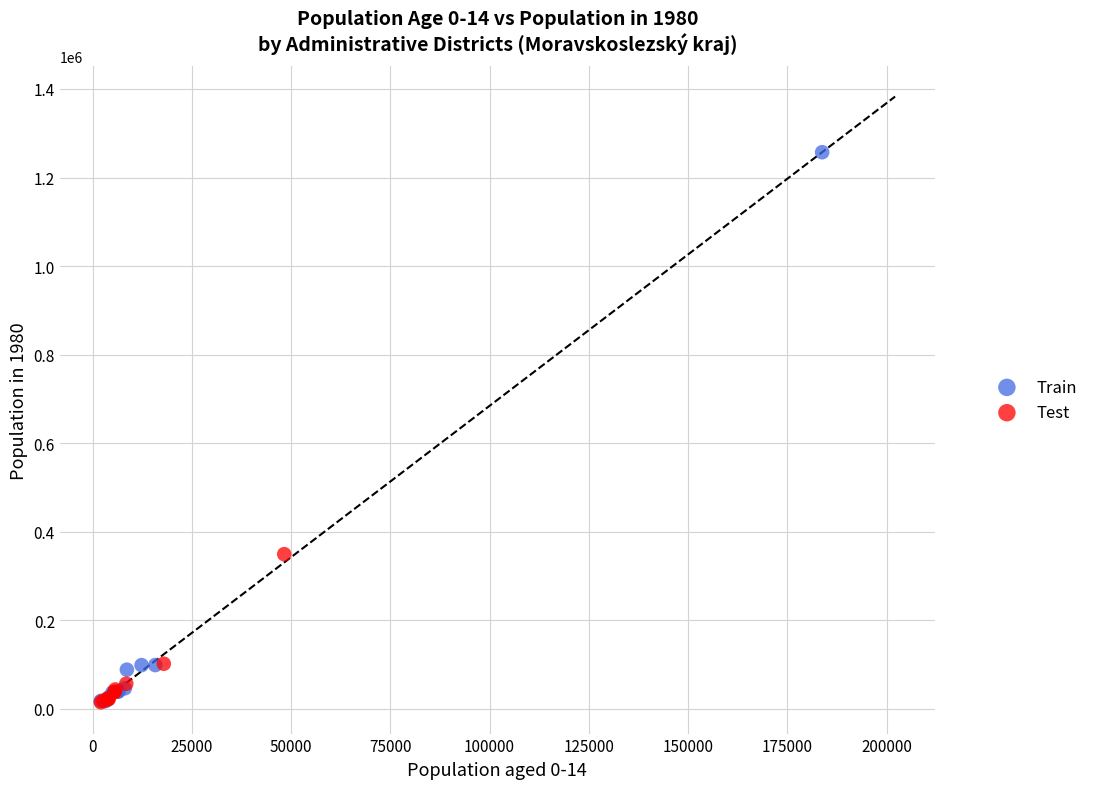

Which series contains the highest Y value?

Train